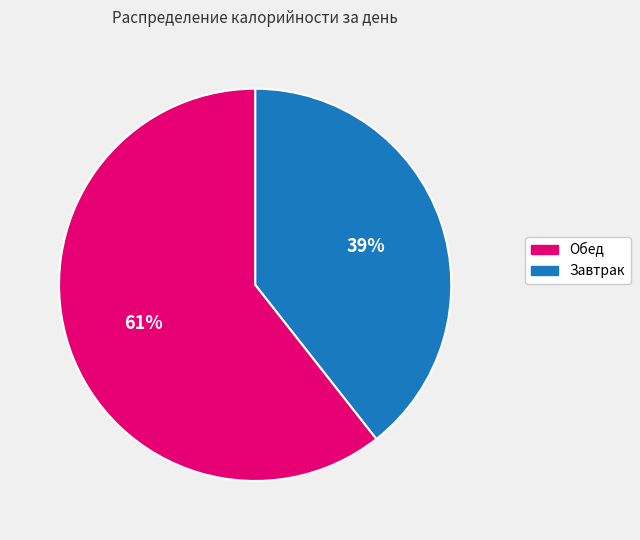

To the nearest percent, what is the average slice percentage?

50%